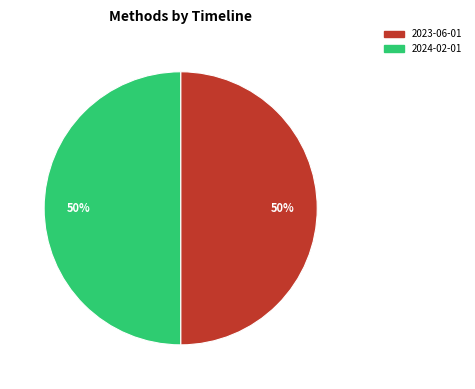

To the nearest percent, what is the average slice percentage?

50%